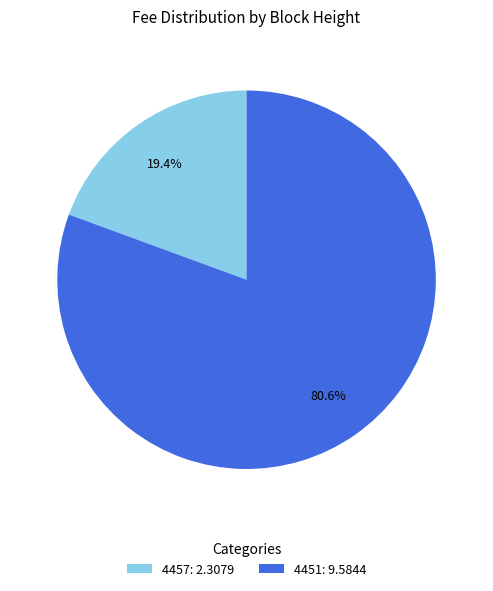

Which category has the biggest portion of the pie?

4451